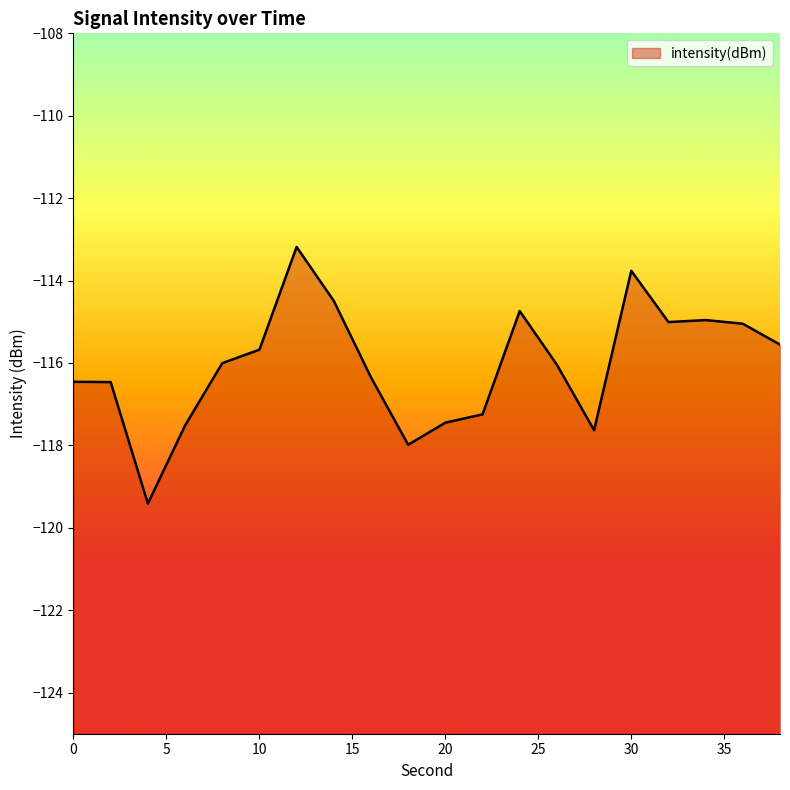

Between 24 and 32, which is larger?

24